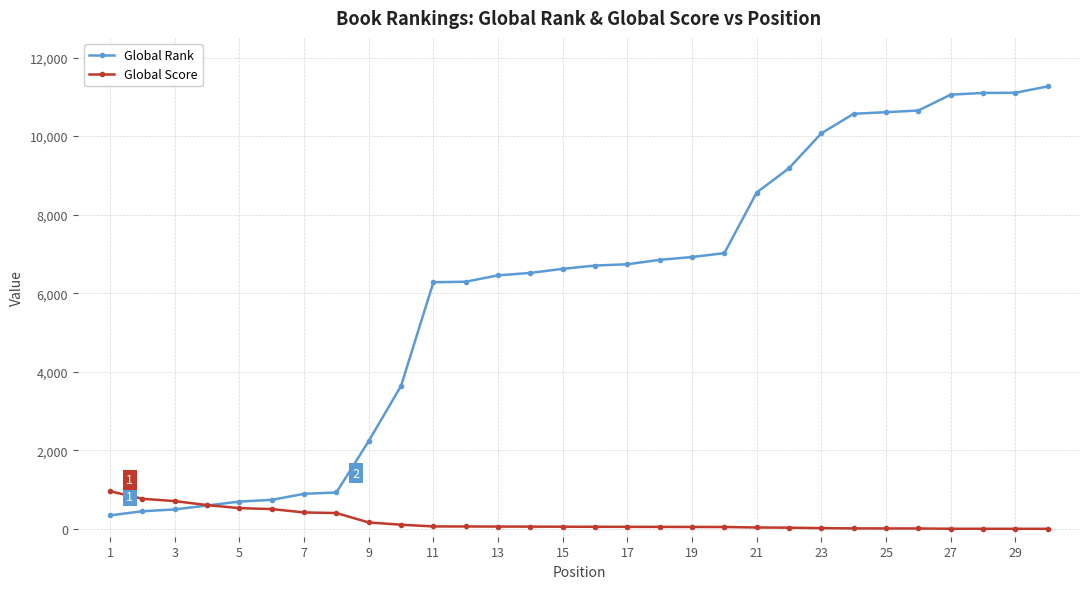

Which series has the largest range (max minus min)?

Global Rank